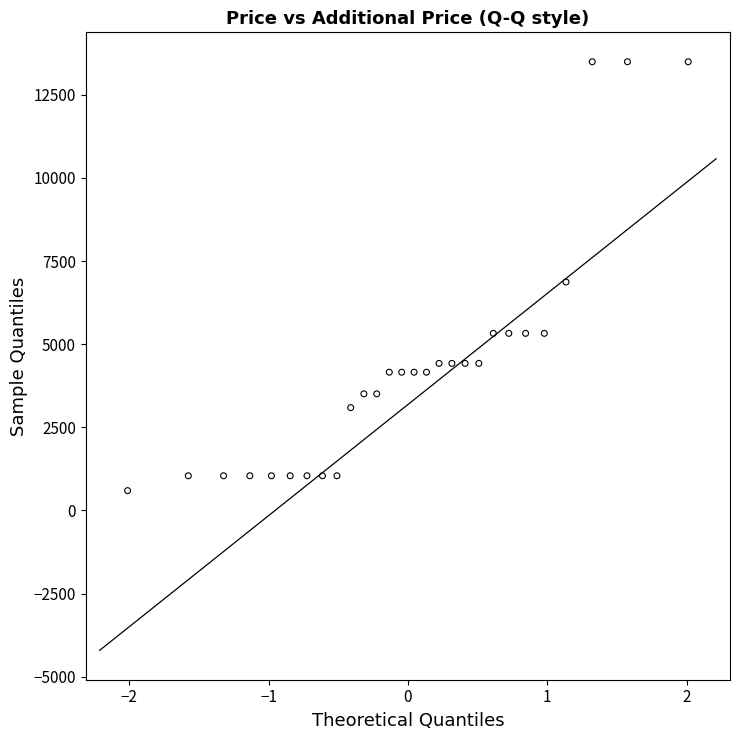

What is the range of X values (max minus min)?

4.0